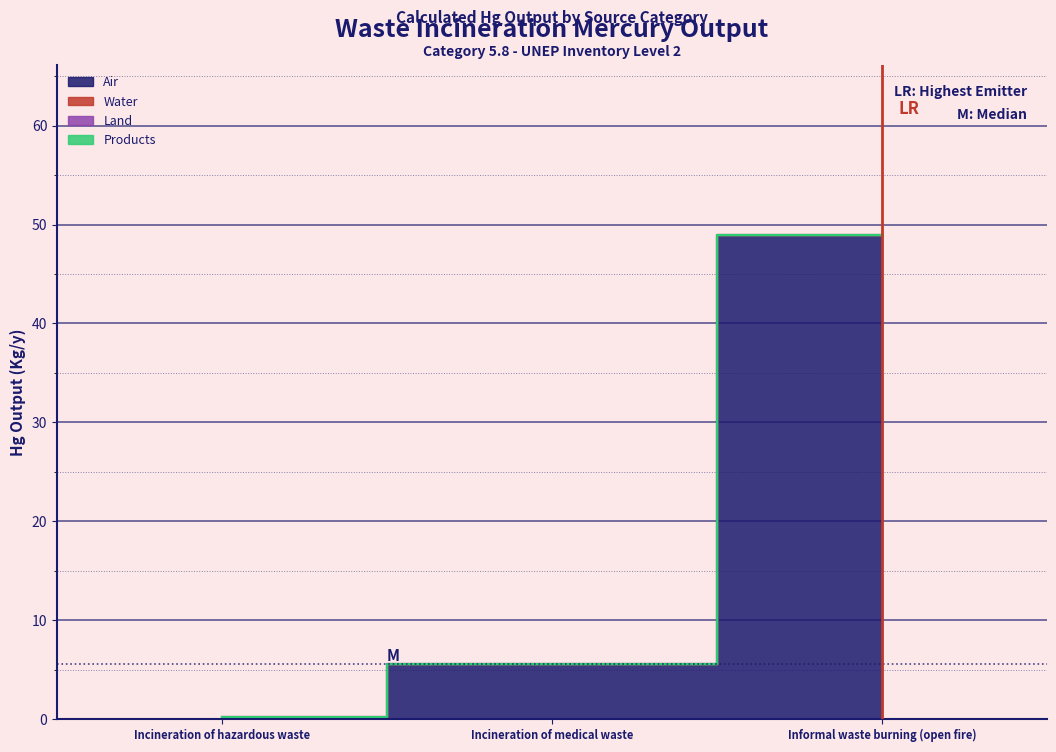

Is the value of Products at Informal waste burning (open fire) greater than the value of Water at Incineration of medical waste?

No